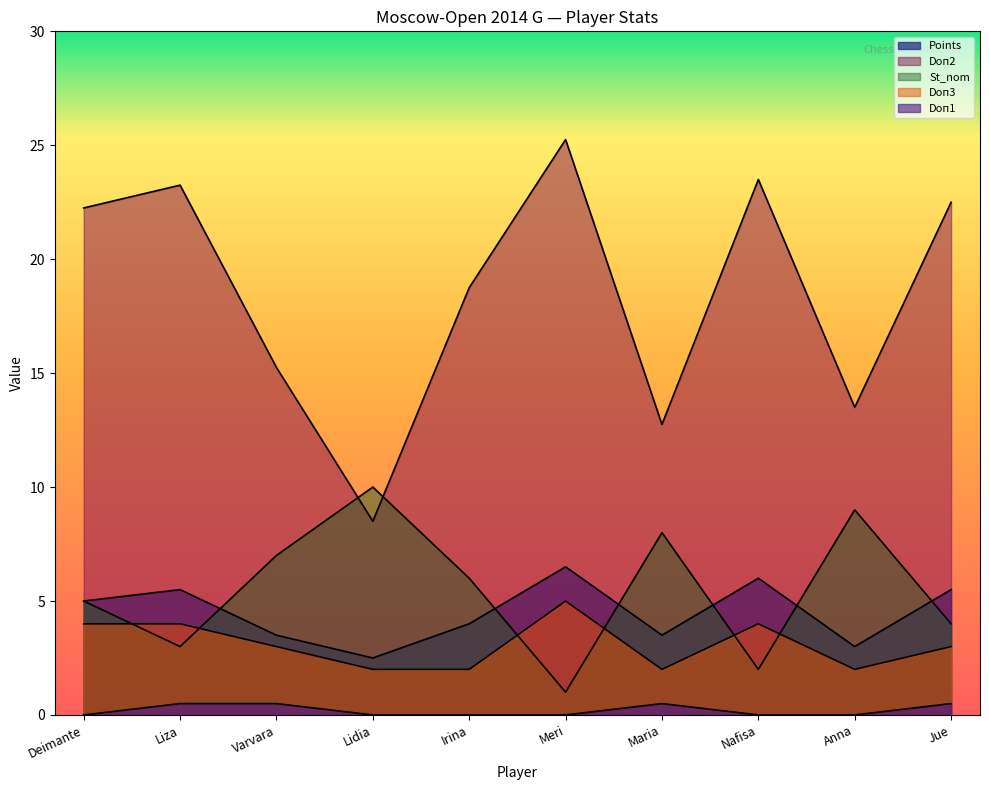

At which label does Doп3 reach its peak?

Meri